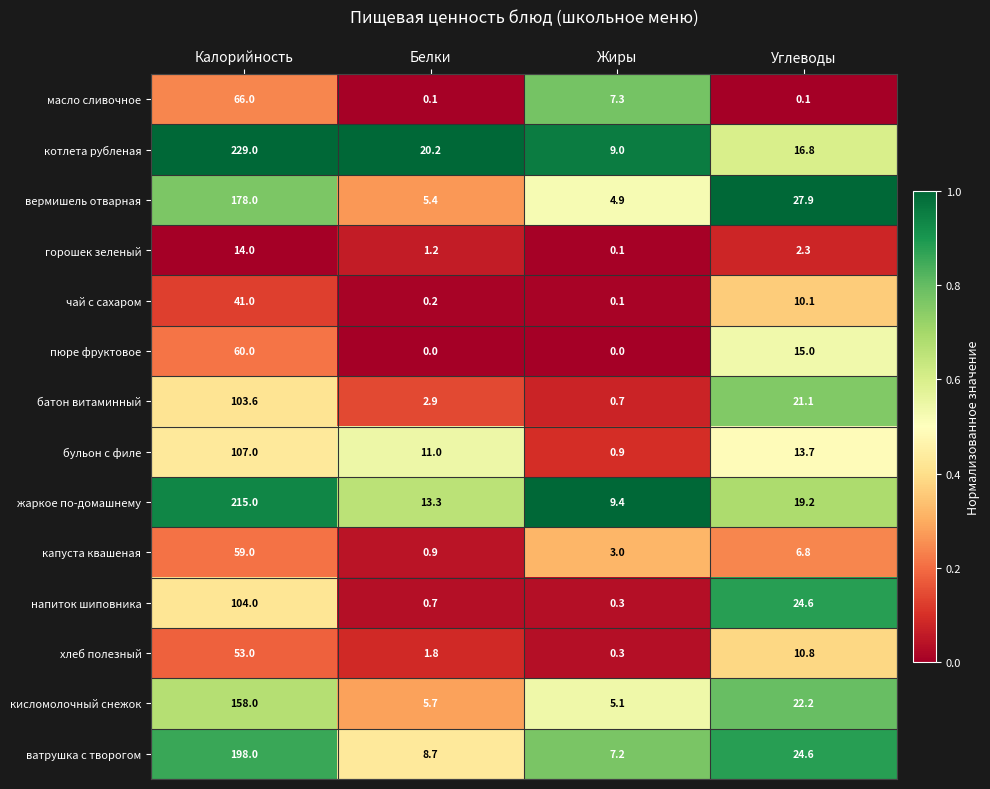

Read the напиток шиповника value at Калорийность.

104.0